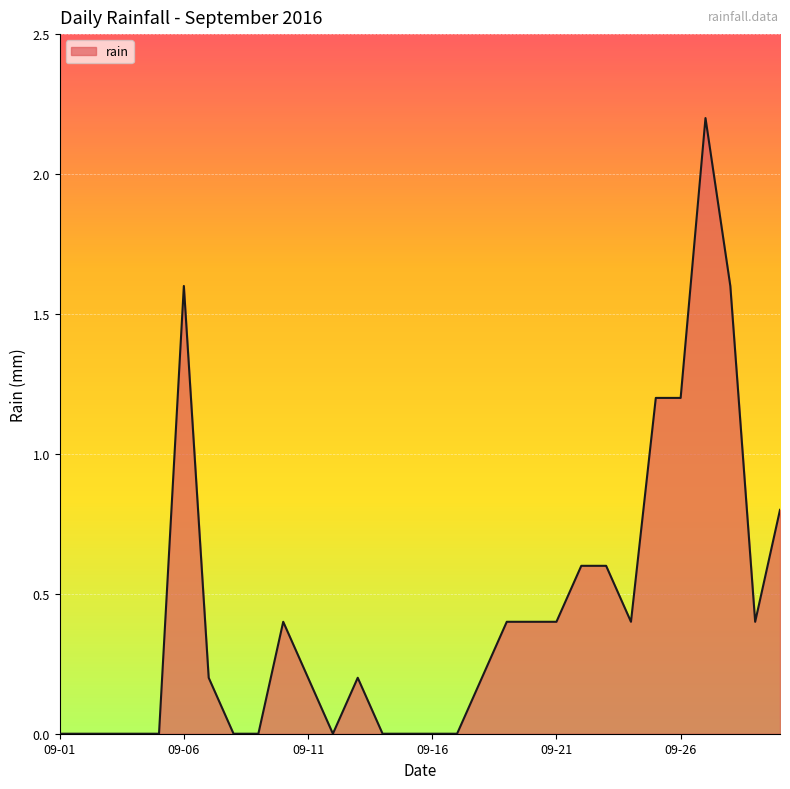

Reading right to left, what are all the values shown in this chart?

0.8	0.4	1.6	2.2	1.2	1.2	0.4	0.6	0.6	0.4	0.4	0.4	0.2	0.0	0.0	0.0	0.0	0.2	0.0	0.2	0.4	0.0	0.0	0.2	1.6	0.0	0.0	0.0	0.0	0.0